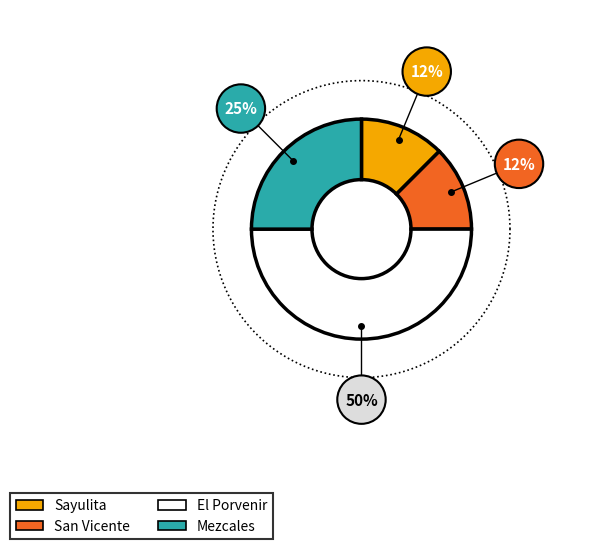

How many segments does this pie chart have?

4